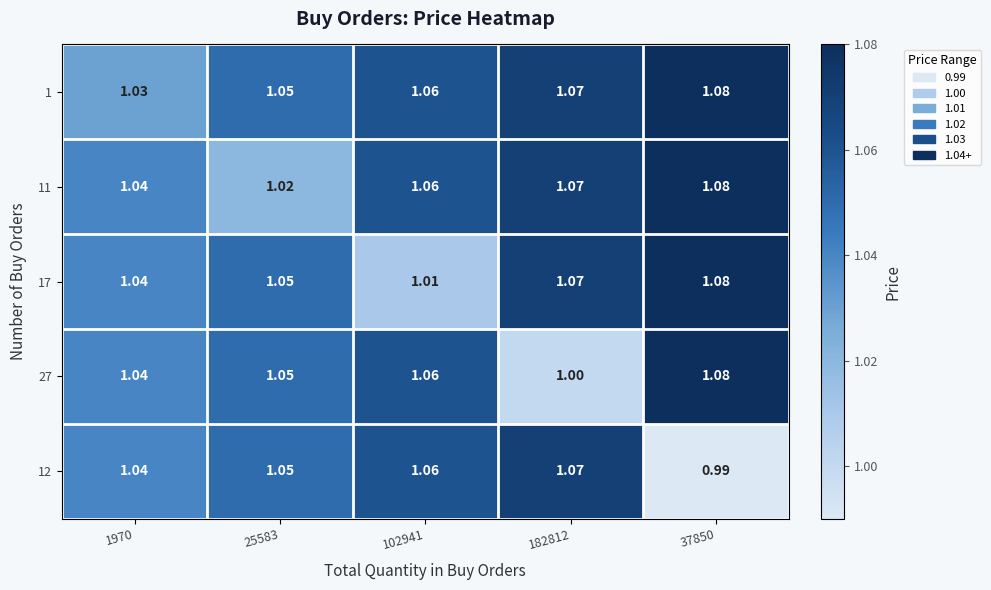

Is the value of 11 at 25583 greater than the value of 27 at 37850?

No